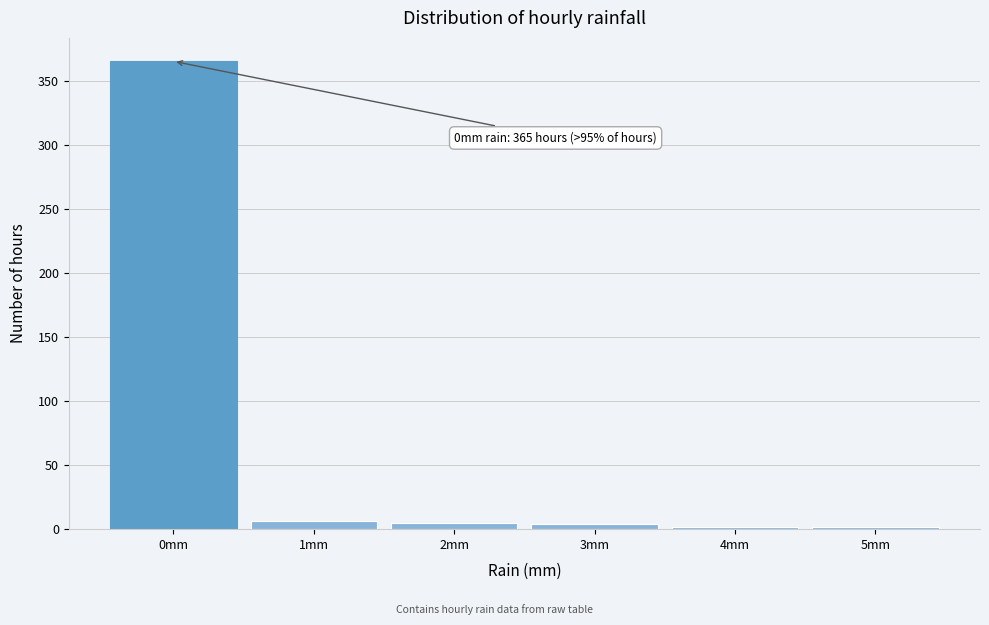

What is the average value?

64